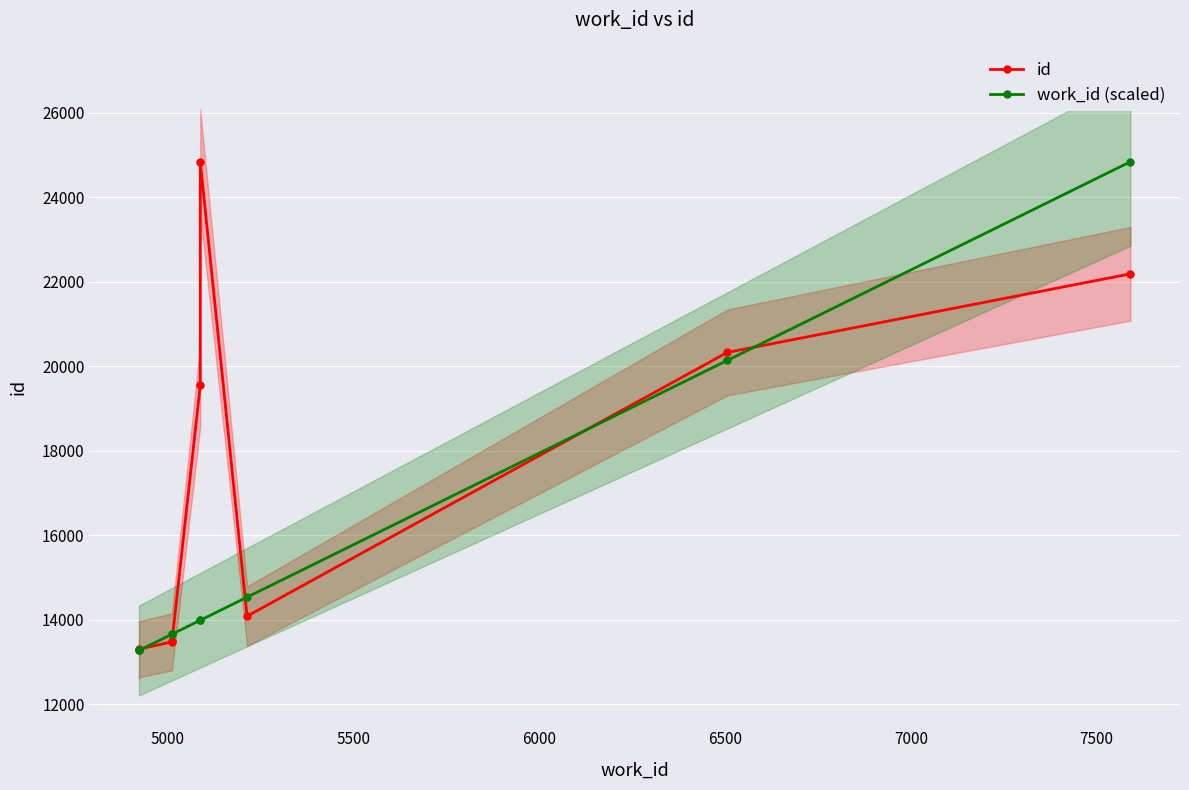

Which series has the largest total across all categories?

id